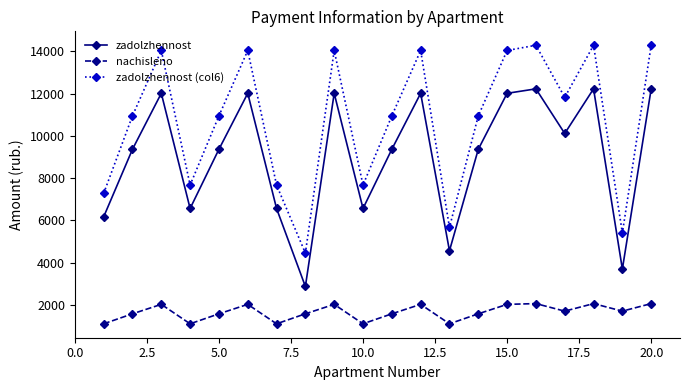

Is this an area chart (filled region under the line)?

No